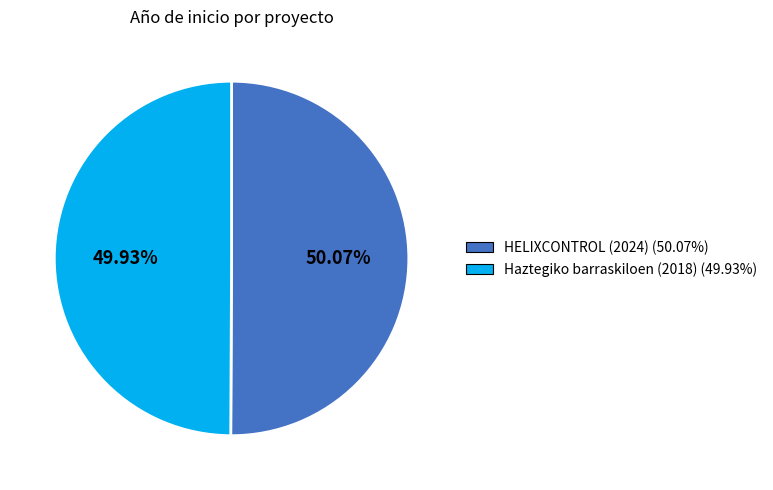

Is it true that Haztegiko barraskiloen (2018) is 50% of the pie?

True